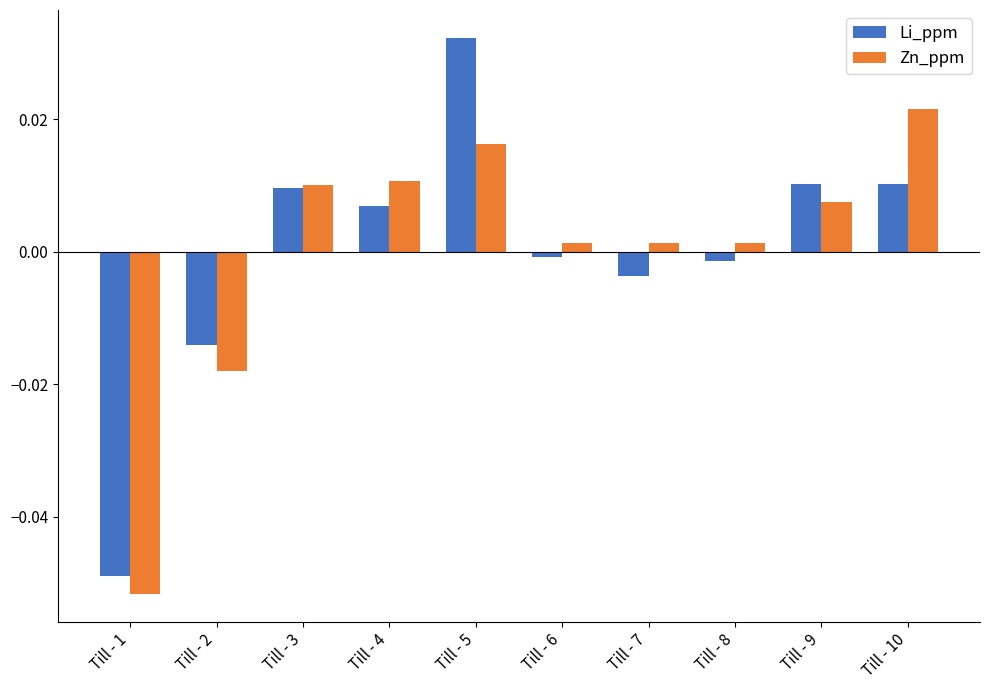

Which series has the largest range (max minus min)?

Li_ppm